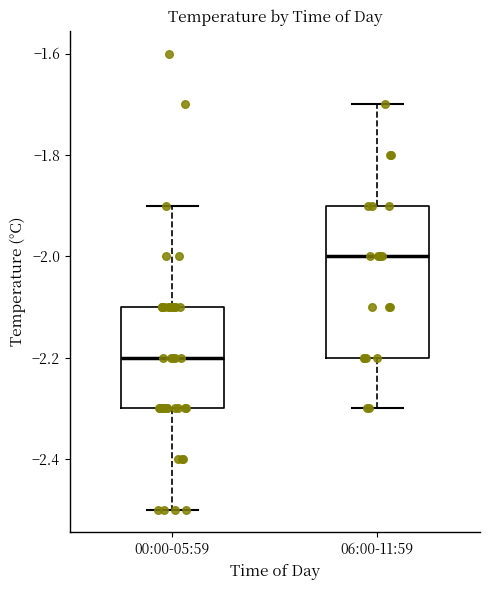

Where does the lower whisker of the box for 00:00-05:59 end on the y-axis? The values are not printed on the chart, so give them approximately, as read against the axis.

-2.5